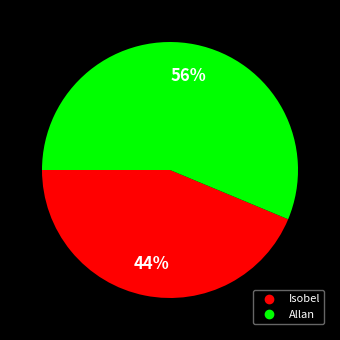

The Isobel slice represents 44% of the pie. True or false?

True